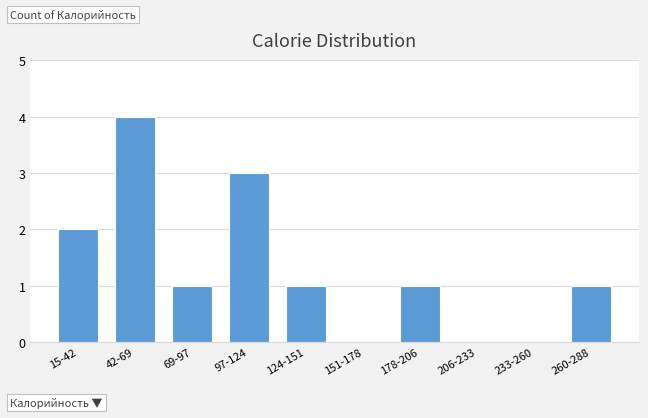

Reading left to right, transcribe all the data shown in this chart.

15-42=2	42-69=4	69-97=1	97-124=3	124-151=1	151-178=0	178-206=1	206-233=0	233-260=0	260-288=1